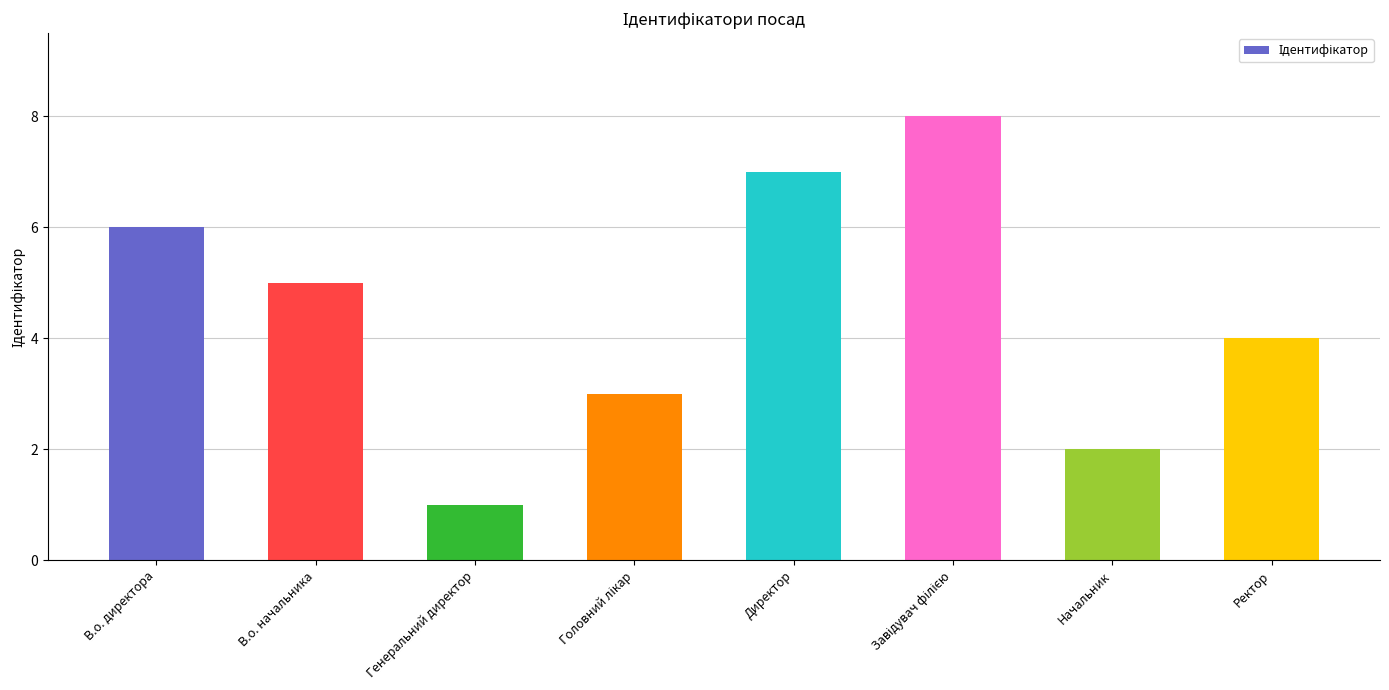

What is the difference between the maximum and second lowest values?

6